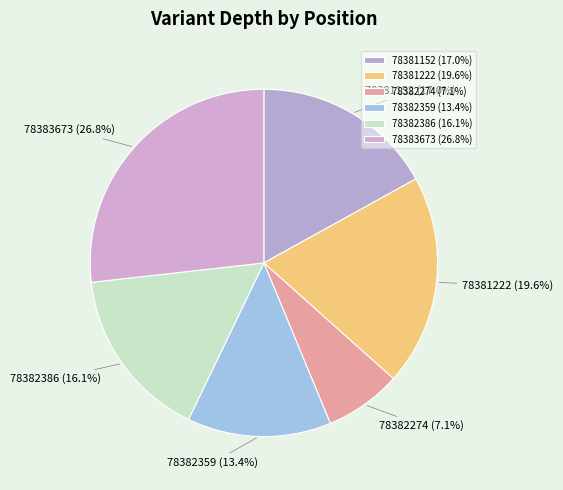

Is the sum of 78381152 and 78382274 greater than half?

No